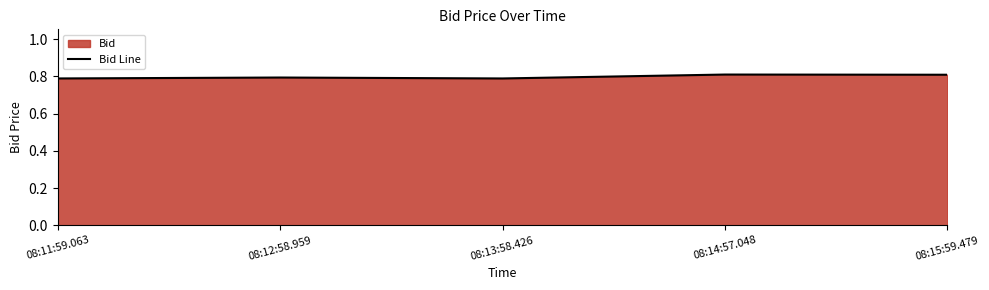

The chart shows a value of 1.2 at 08:13:58.426. True or false?

False